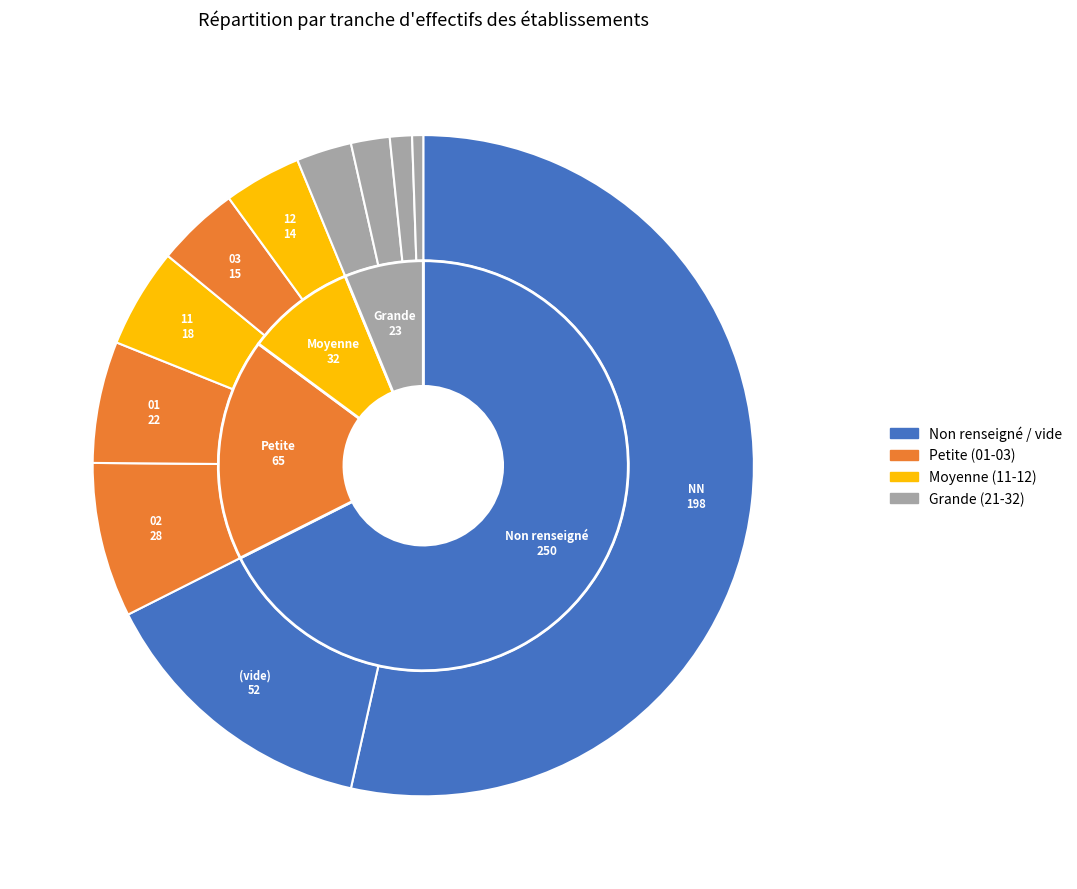

Does any single category account for the majority?

No